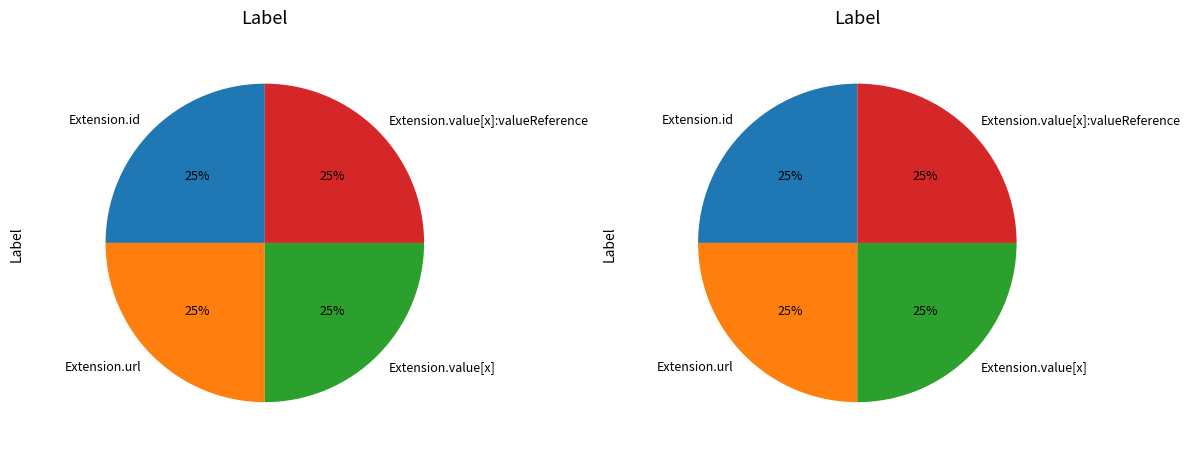

What is the largest slice in the pie chart?

Extension.url